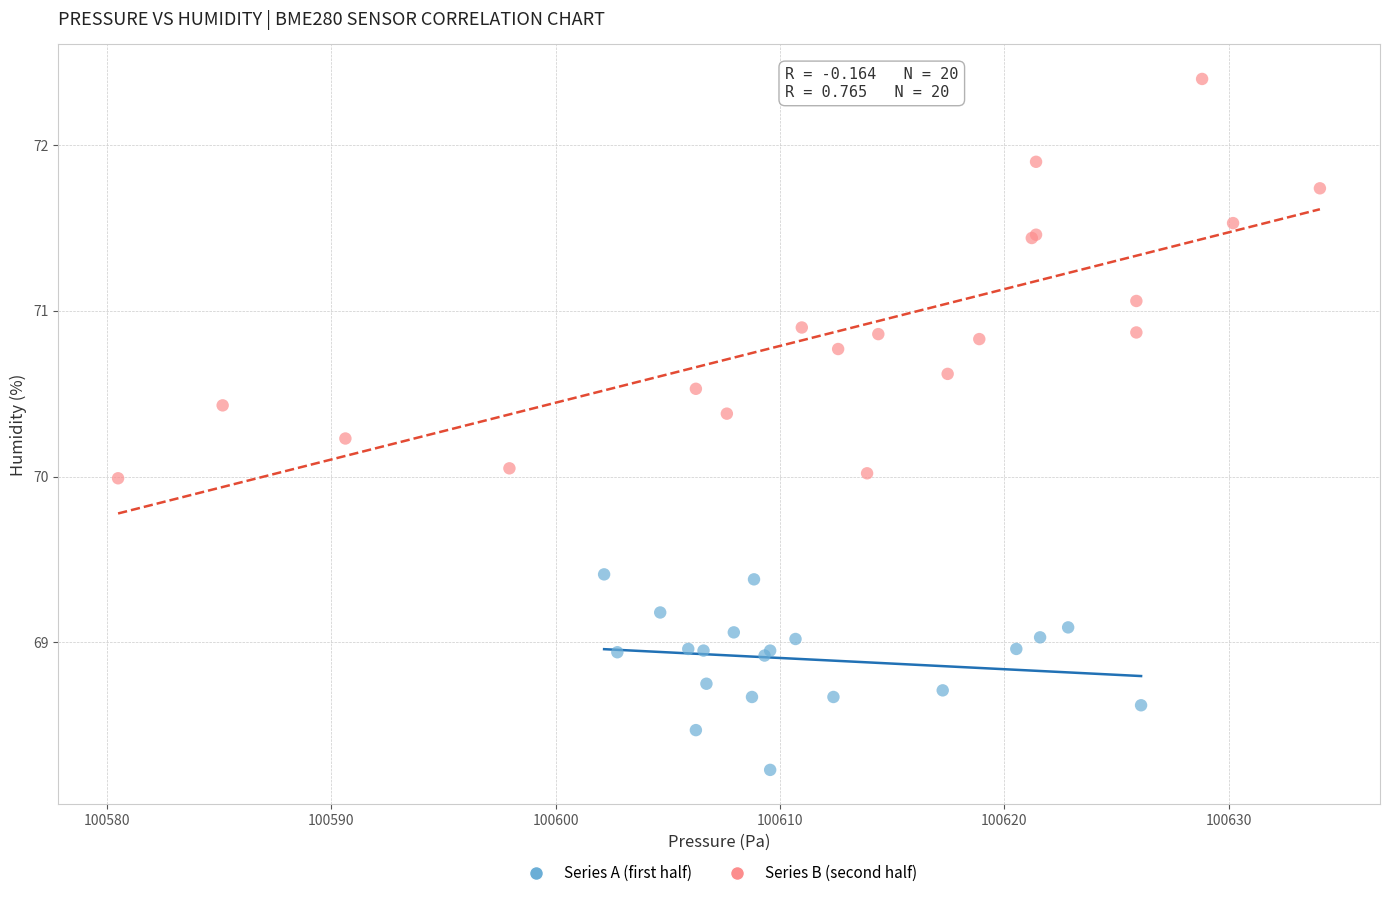

Which series contains the lowest Y value?

Series A (first half)